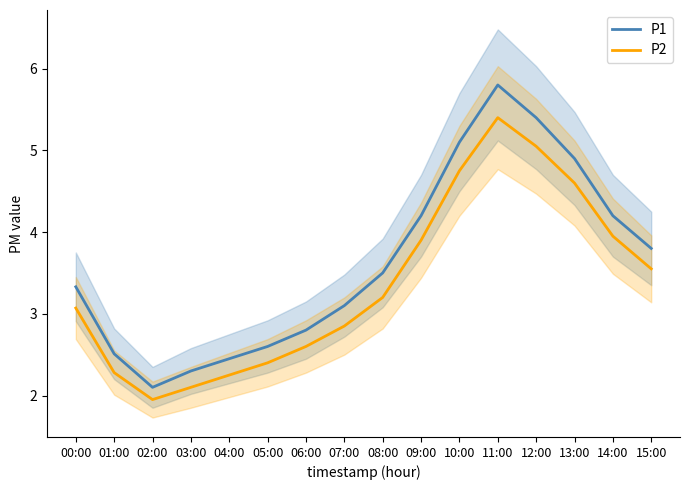

Which label corresponds to the largest value in the chart?

11:00